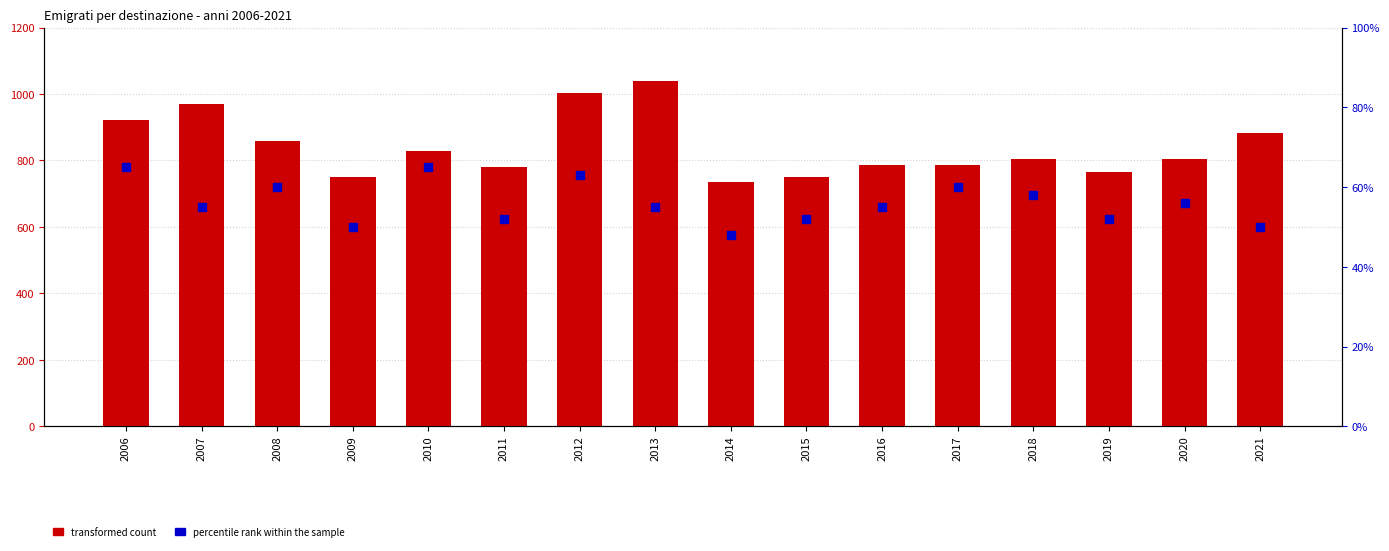

Which series reaches the minimum Y coordinate?

percentile rank within the sample